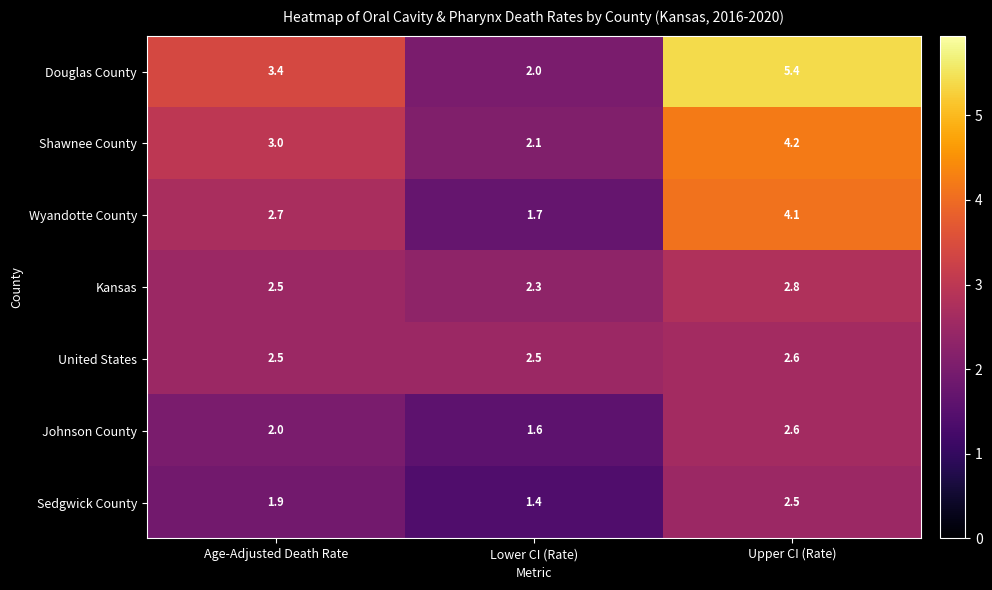

What is the highest value of the Wyandotte County series?

4.1